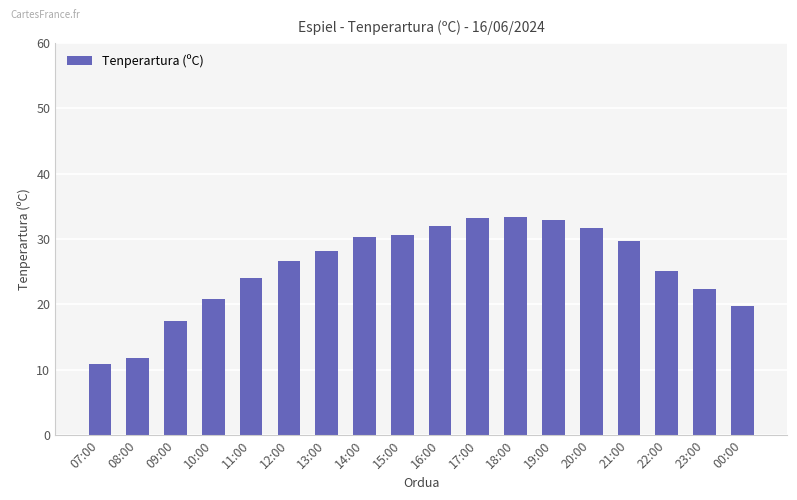

What is the maximum value shown in the chart?

33.4